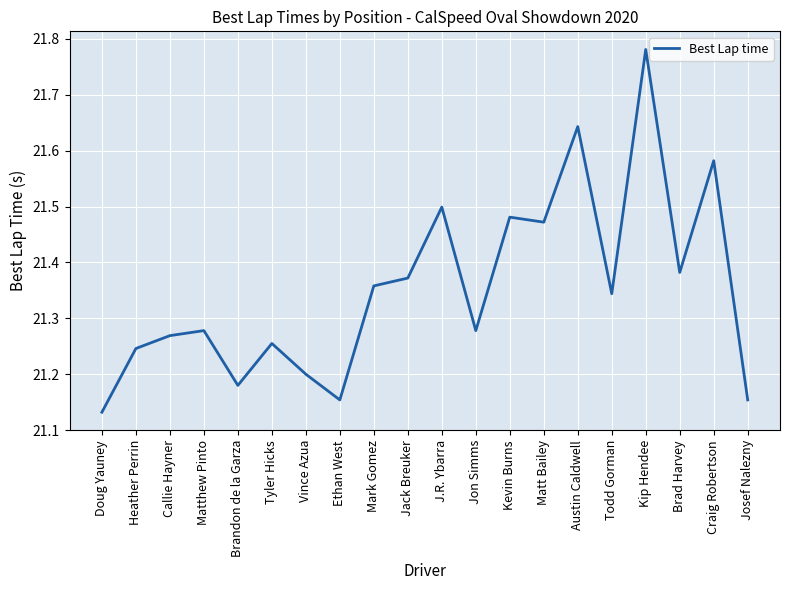

At which category does the chart reach its peak across all series?

Kip Hendee